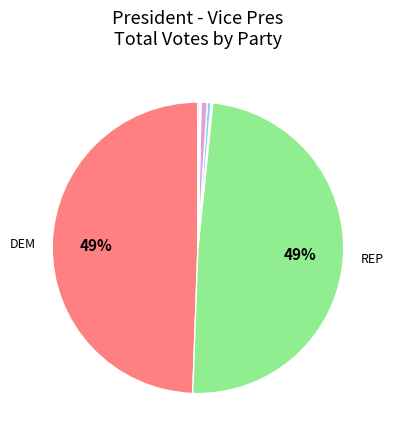

To the nearest percent, what is the difference between the largest and smallest slice percentages?

49%